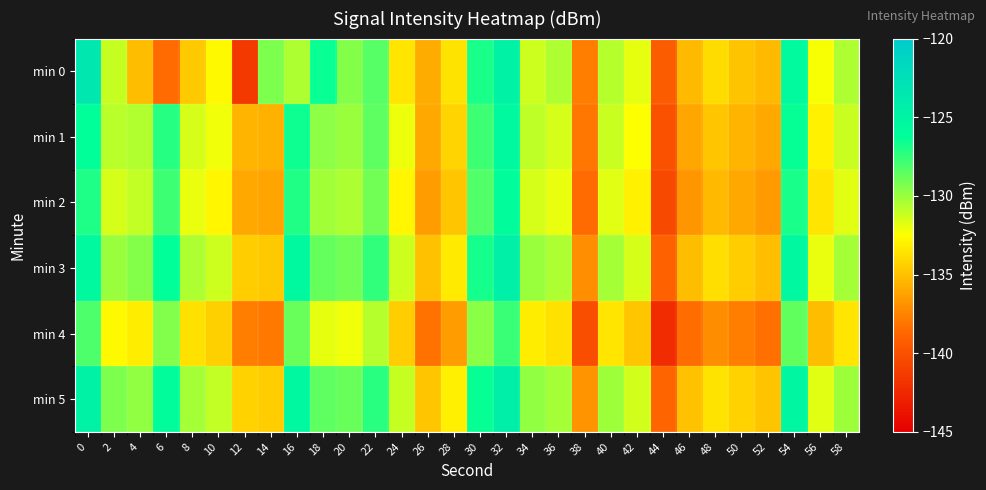

Rank the series by their maximum value, from lowest to highest.

min 4, min 2, min 1, min 3, min 5, min 0